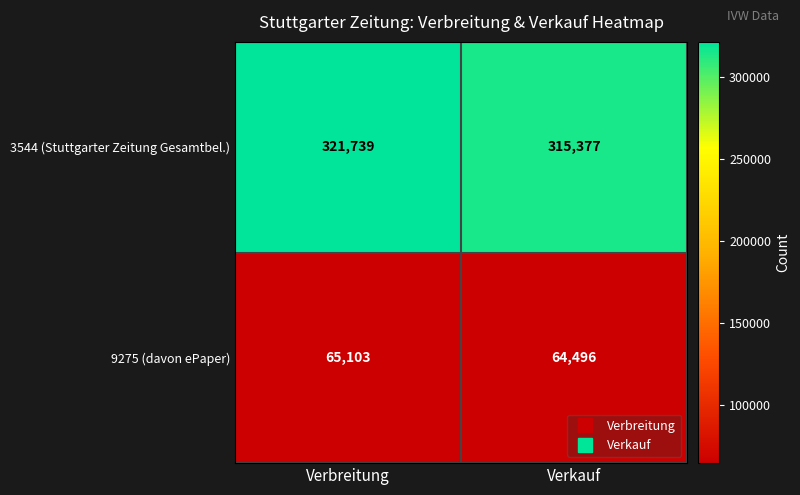

The value of 3544 (Stuttgarter Zeitung Gesamtbel.) at Verbreitung is 321739. True or false?

True